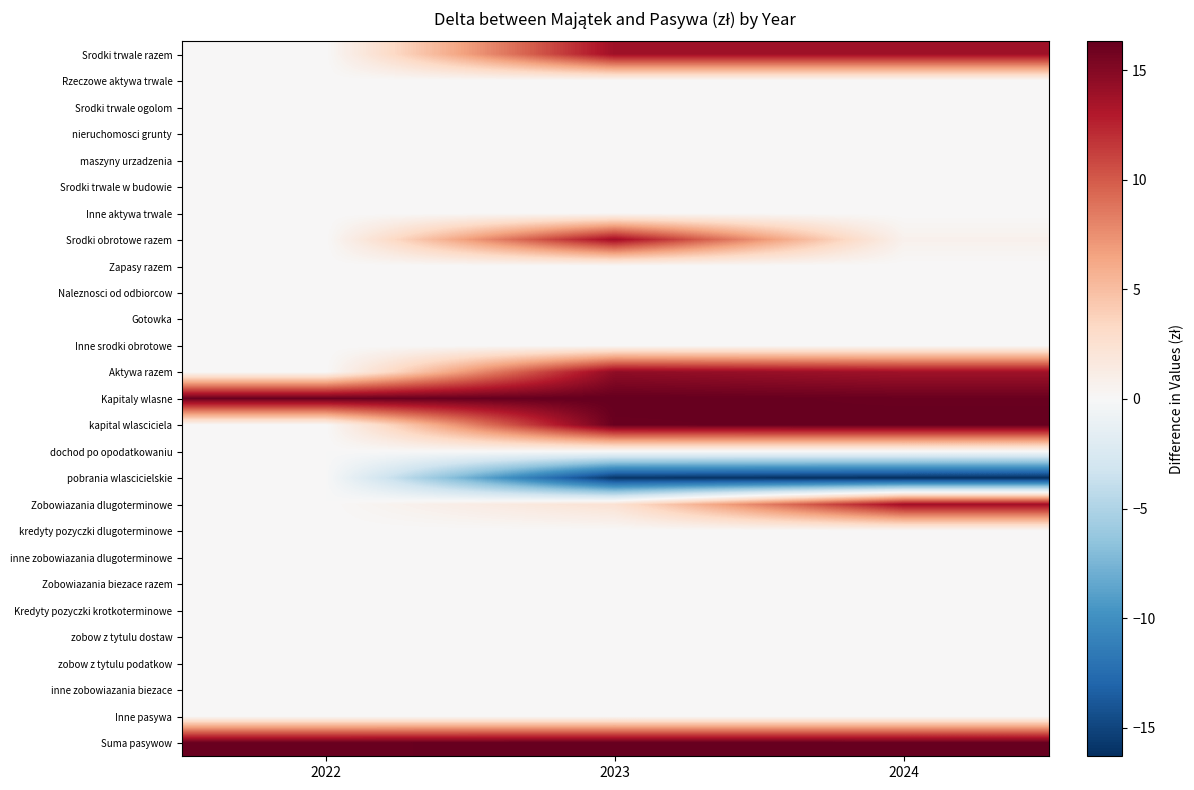

Which has a higher value, 2022 or 2024?

2024